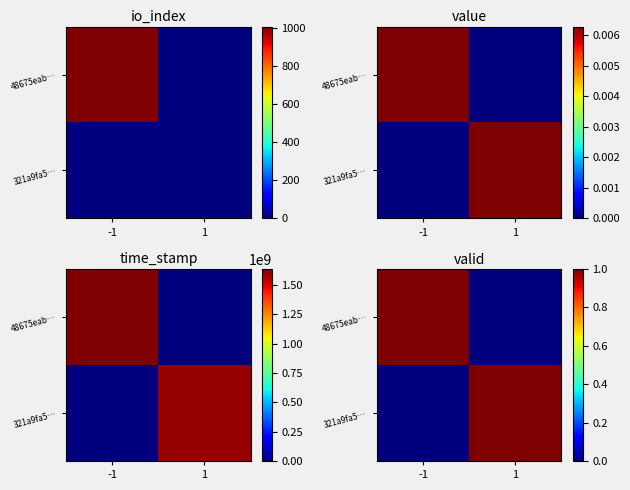

Count the 321a9fa5… values in the range 0 to 1.

2